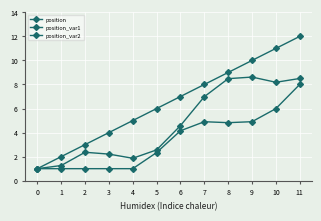

At how many categories does at least one series exceed 1?

11